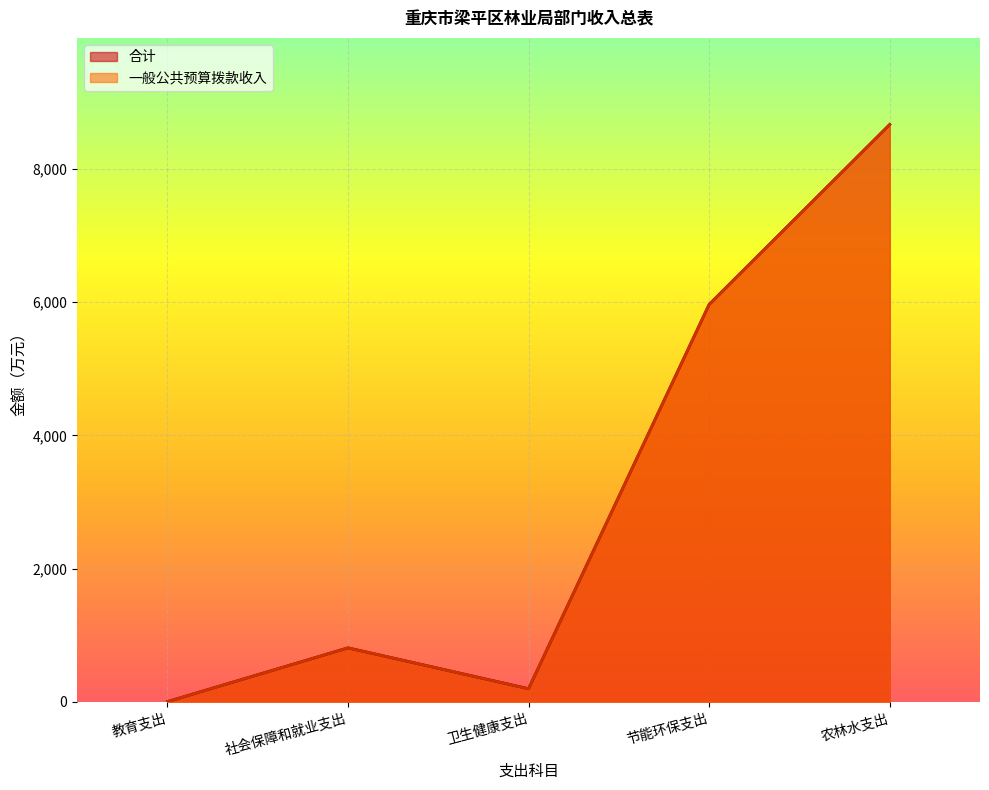

At which category is the sum across all series the highest?

农林水支出